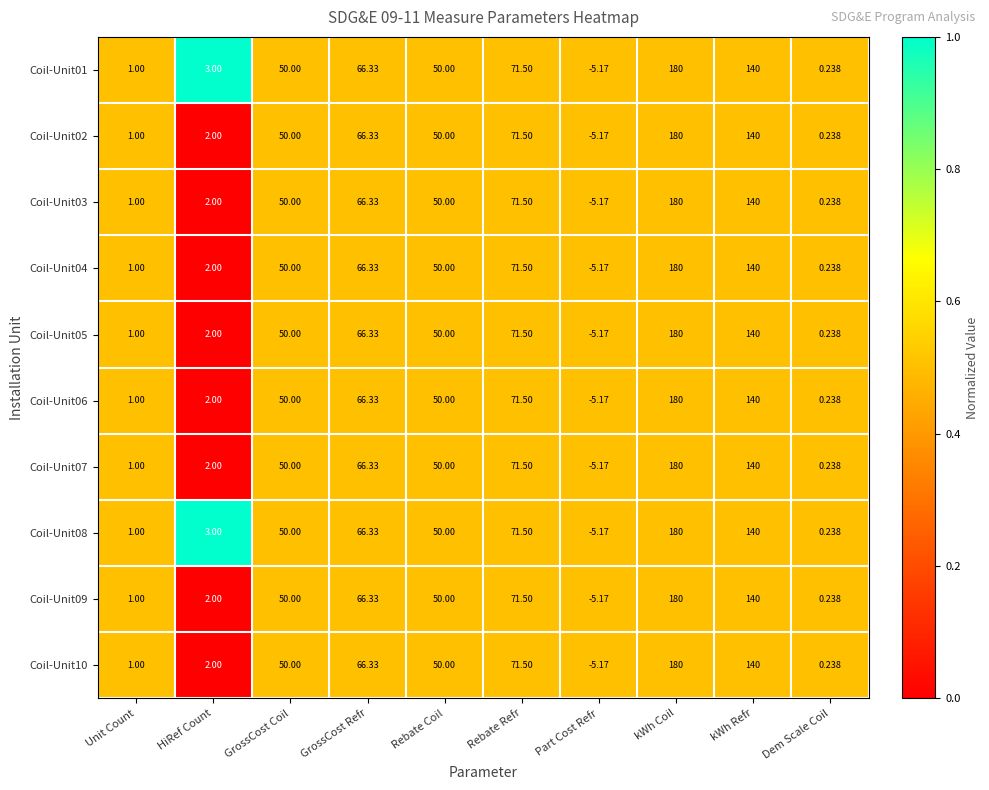

At which category is the sum across all series the highest?

kWh Coil